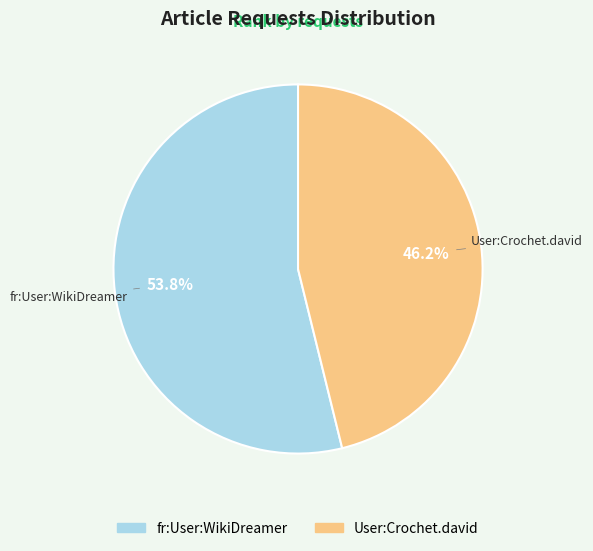

Rank the categories by value from lowest to highest.

User:Crochet.david, fr:User:WikiDreamer